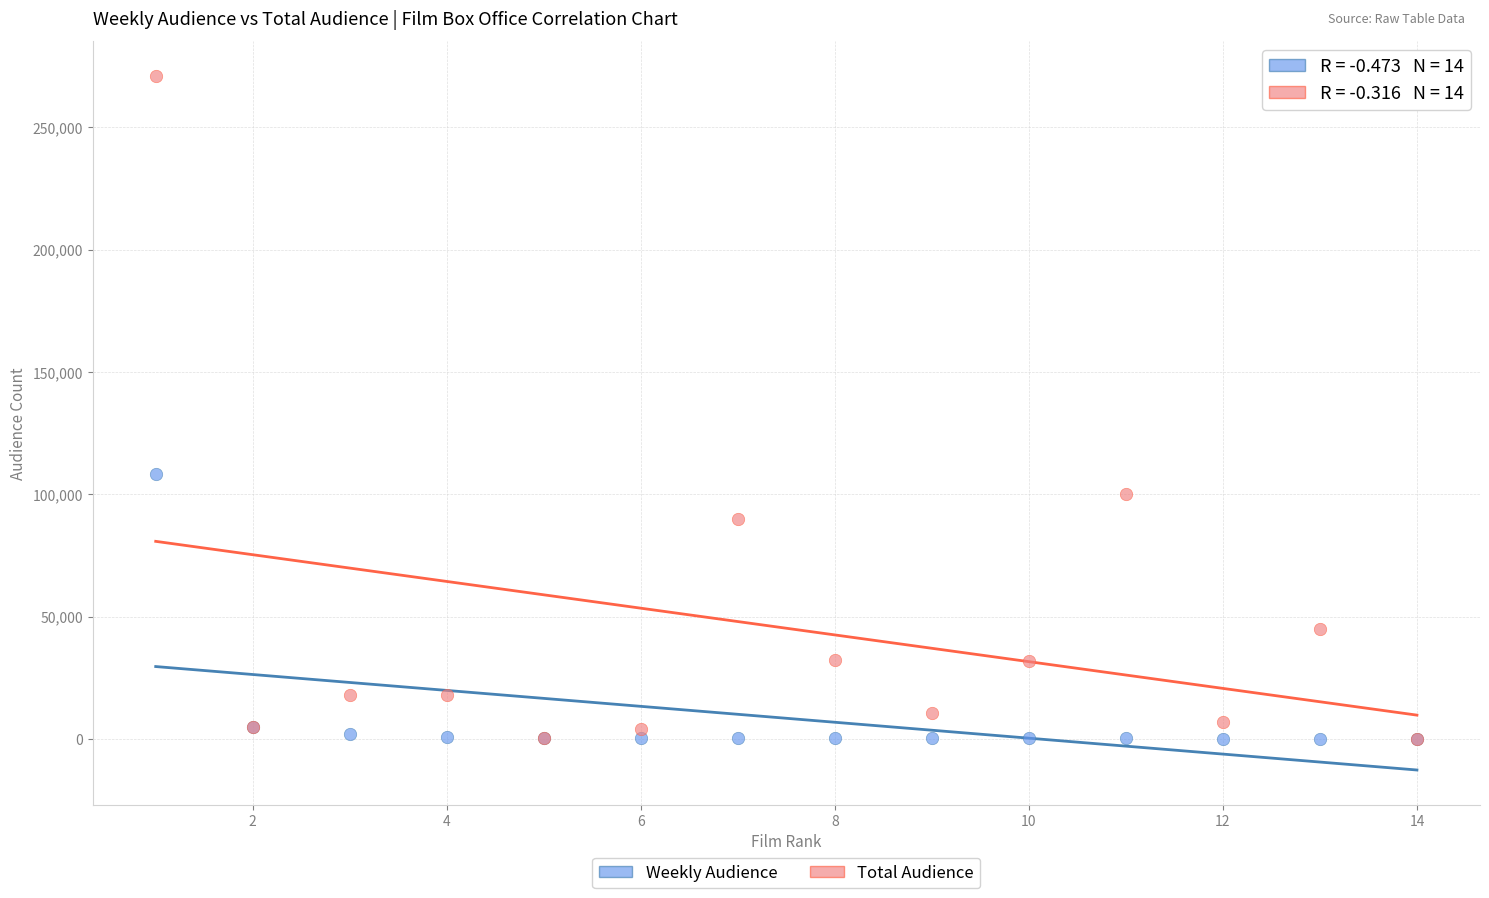

What are all the series names shown in the legend?

Weekly Audience, Total Audience